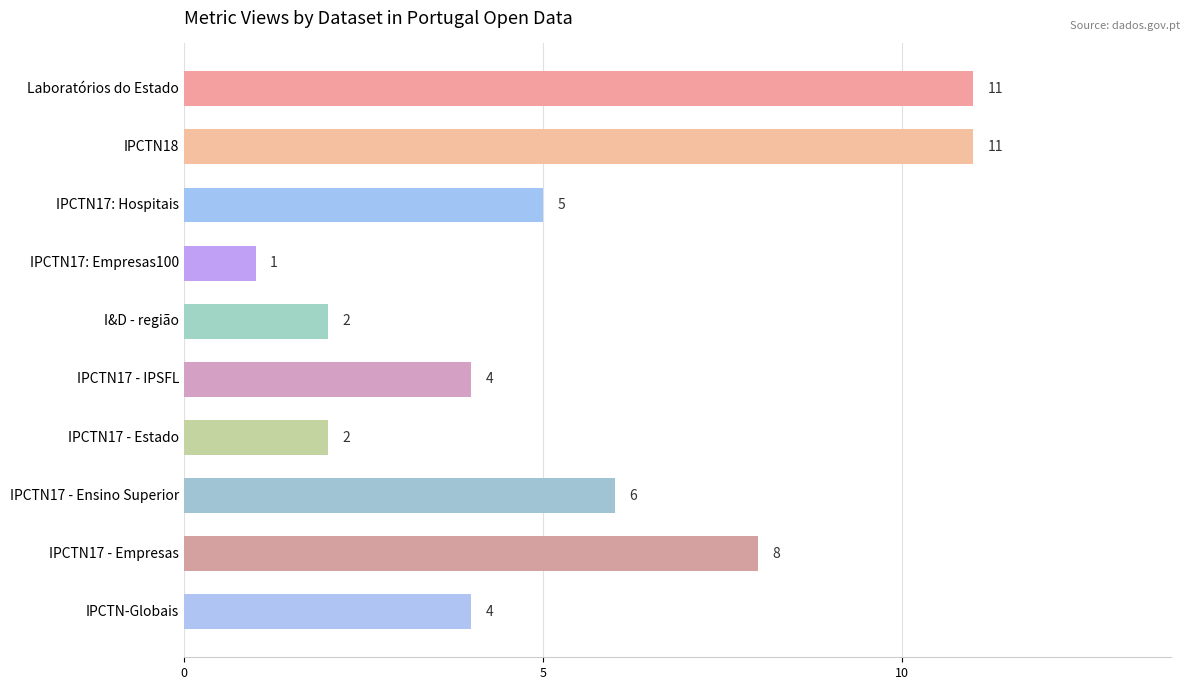

What is the change in value from IPCTN17 - Ensino Superior to IPCTN17 - Empresas?

+2